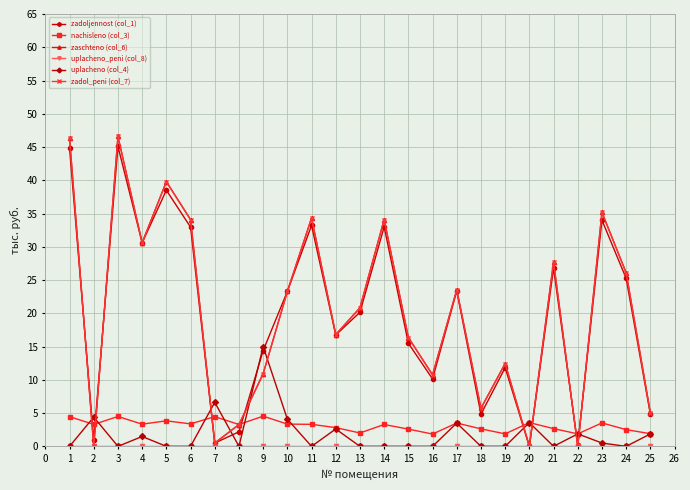

True or false: zaschteno (col_6) has a value of 46.6 at 3.

True